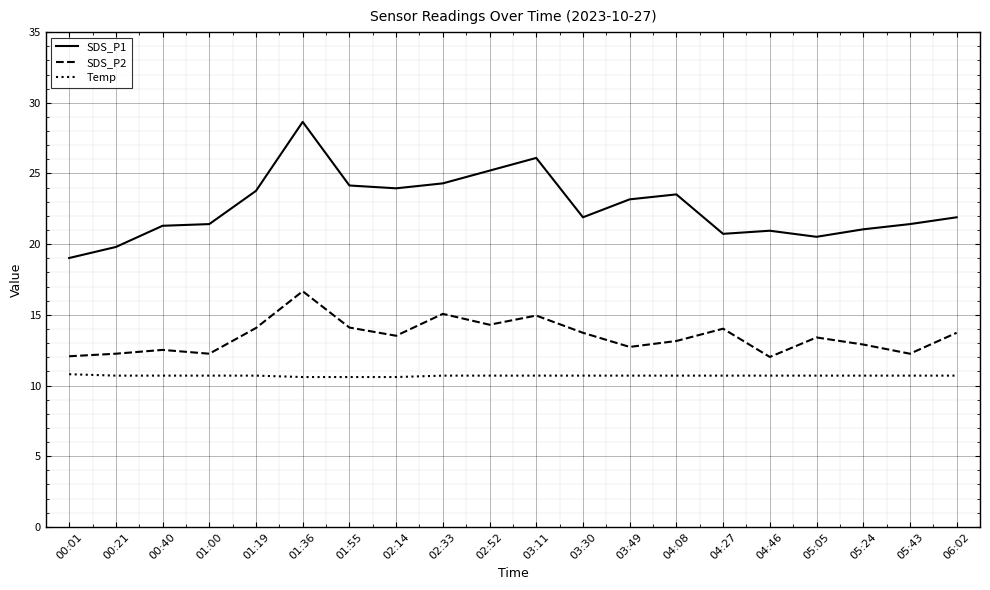

The value of SDS_P2 at 04:46 is 19.5. True or false?

False